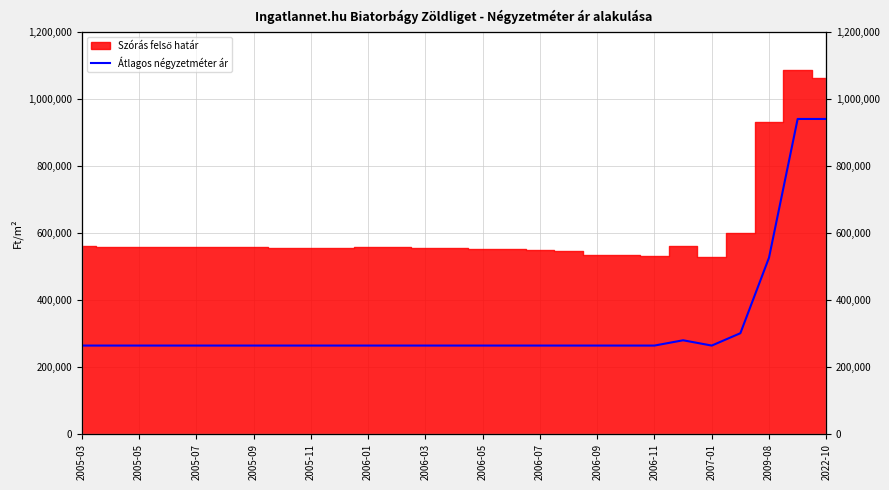

Reading left to right, transcribe all the data shown in this chart.

264285	264285	264285	264285	264285	264285	264285	264285	264285	264285	264285	264285	264285	264285	264285	264285	264285	264285	264285	264285	264285	280101	264285	301190	526863	941304	941304